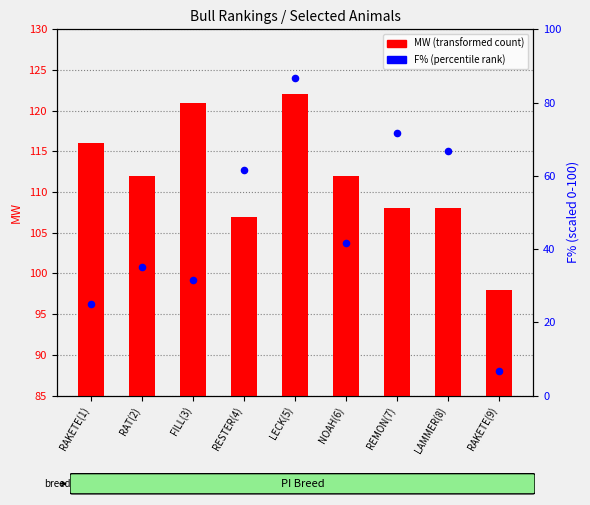

What is the total value across all series at RAKETE(1)?

141.0